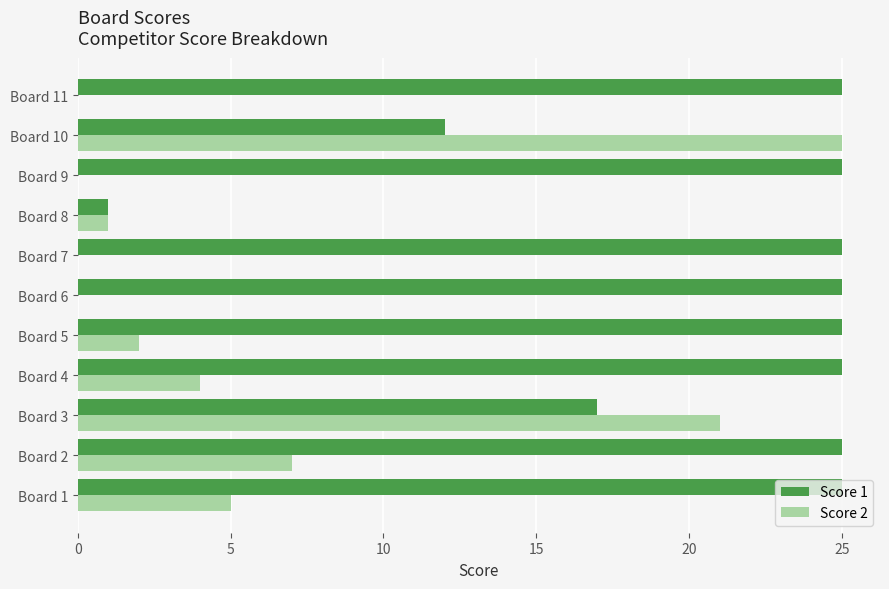

Which series has the largest total across all categories?

Score 1